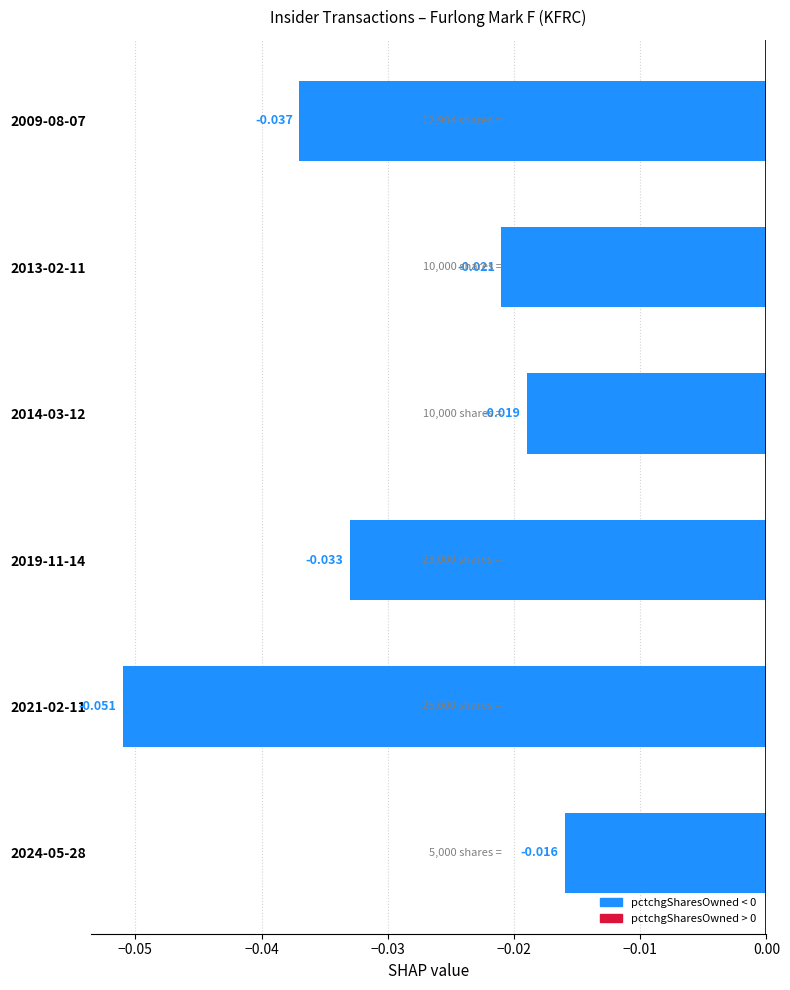

Are the bars horizontal?

Yes